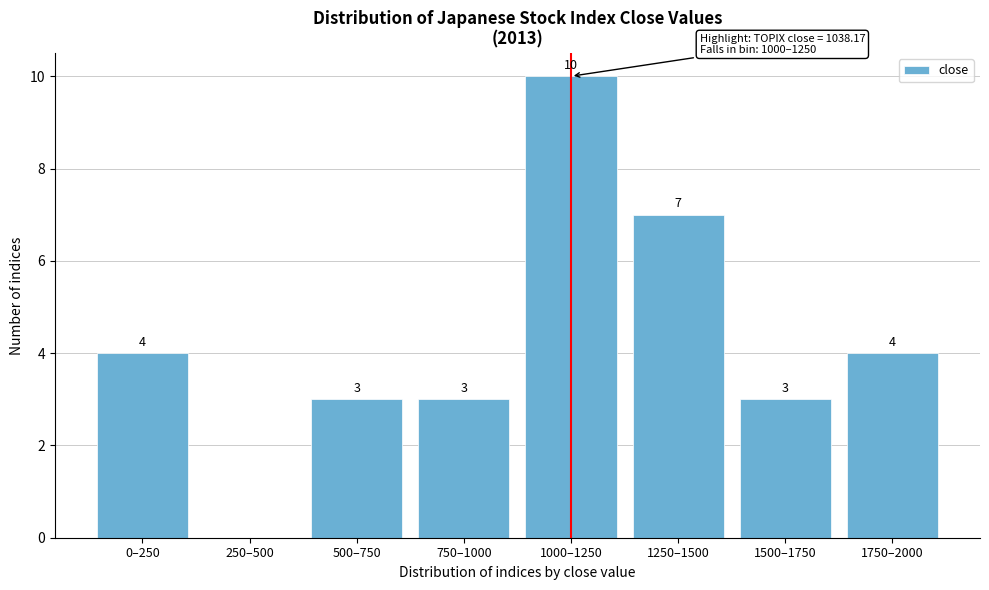

Reading right to left, transcribe all the data shown in this chart.

1750–2000=4	1500–1750=3	1250–1500=7	1000–1250=10	750–1000=3	500–750=3	250–500=0	0–250=4